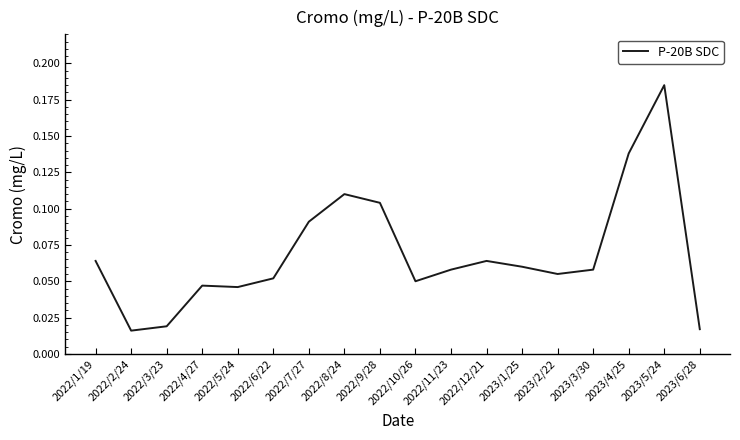

True or false: the data shows 0.0 at 2022/12/21.

False